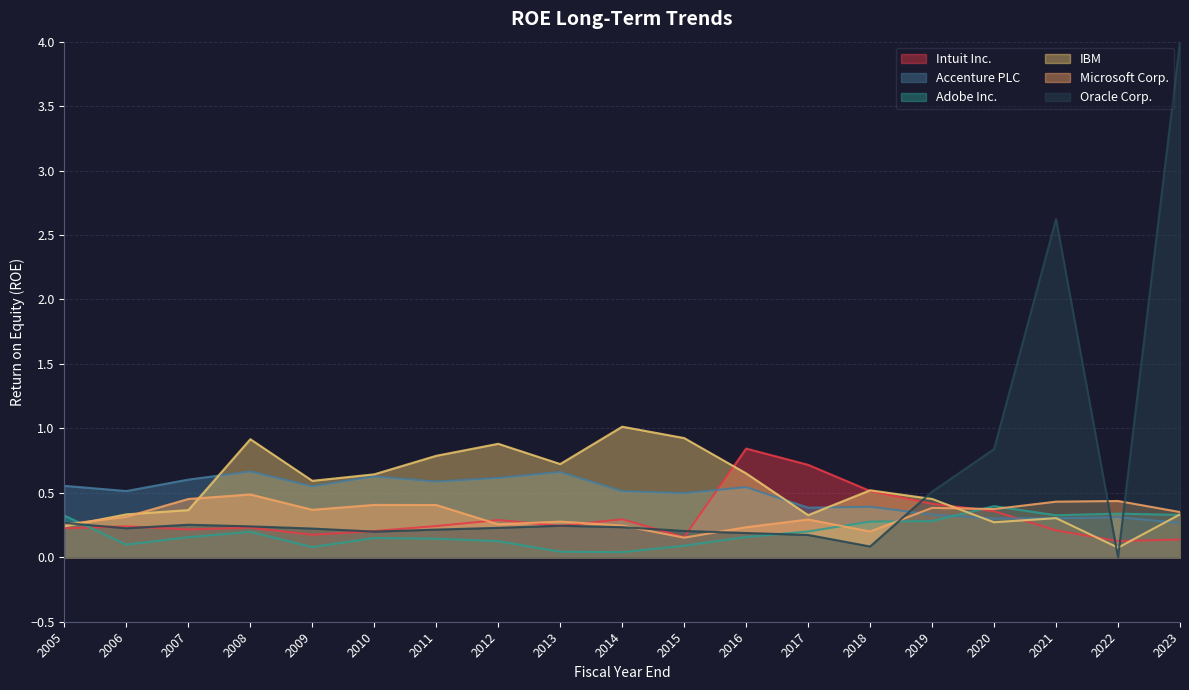

What is the value of the Microsoft Corp. point at the 10th from the left?

0.2